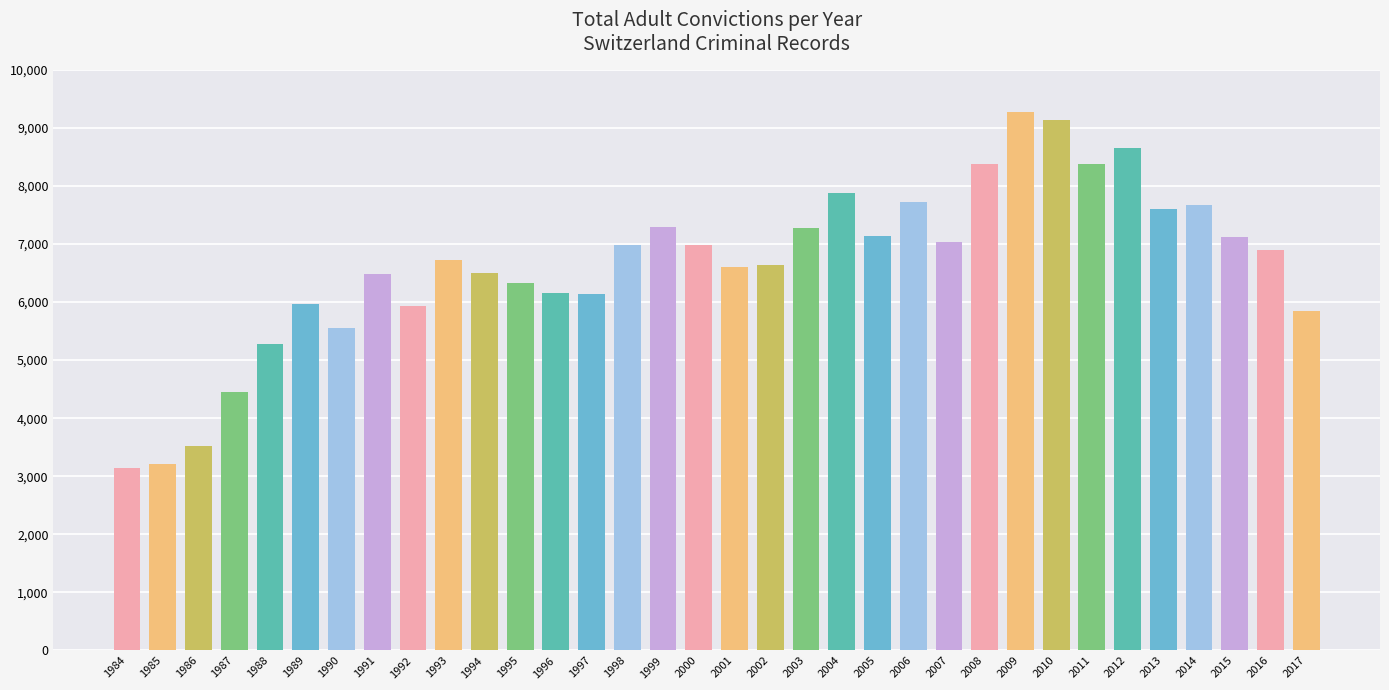

How many data points are less than 6892?

17